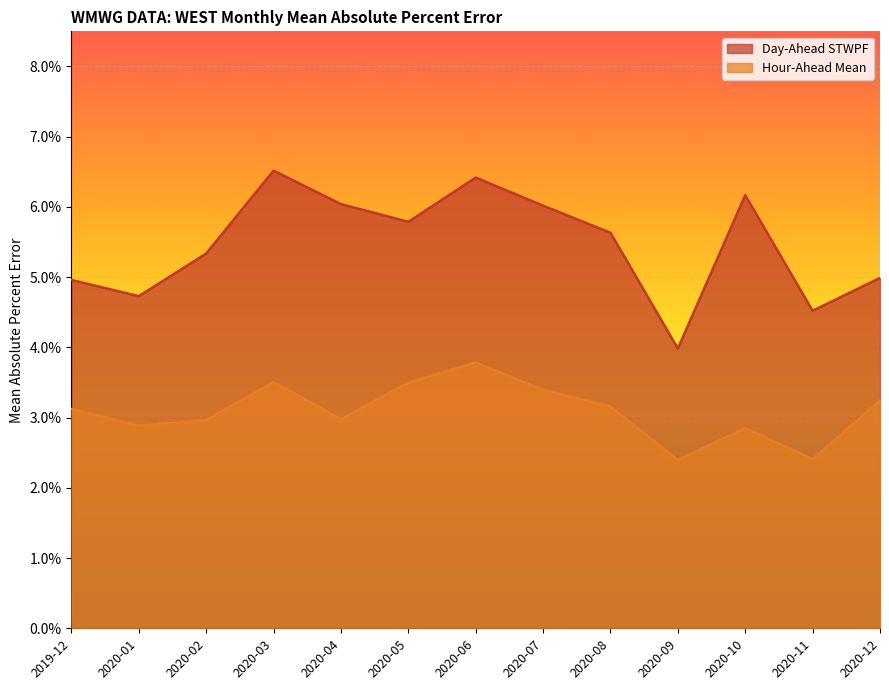

Rank the series by their average value, from lowest to highest.

Hour-Ahead Mean, Day-Ahead STWPF